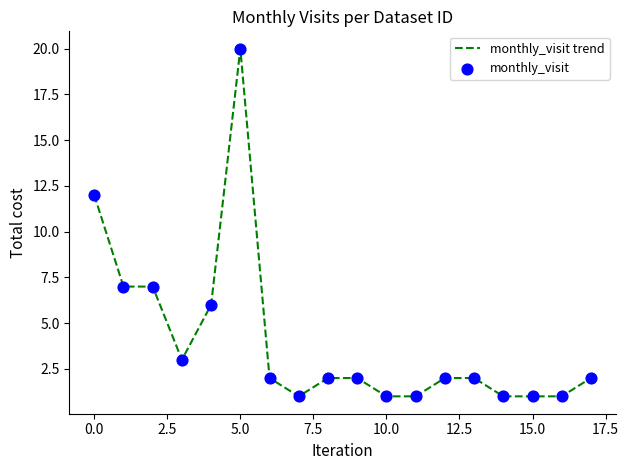

What is the difference between the maximum and minimum values?

19